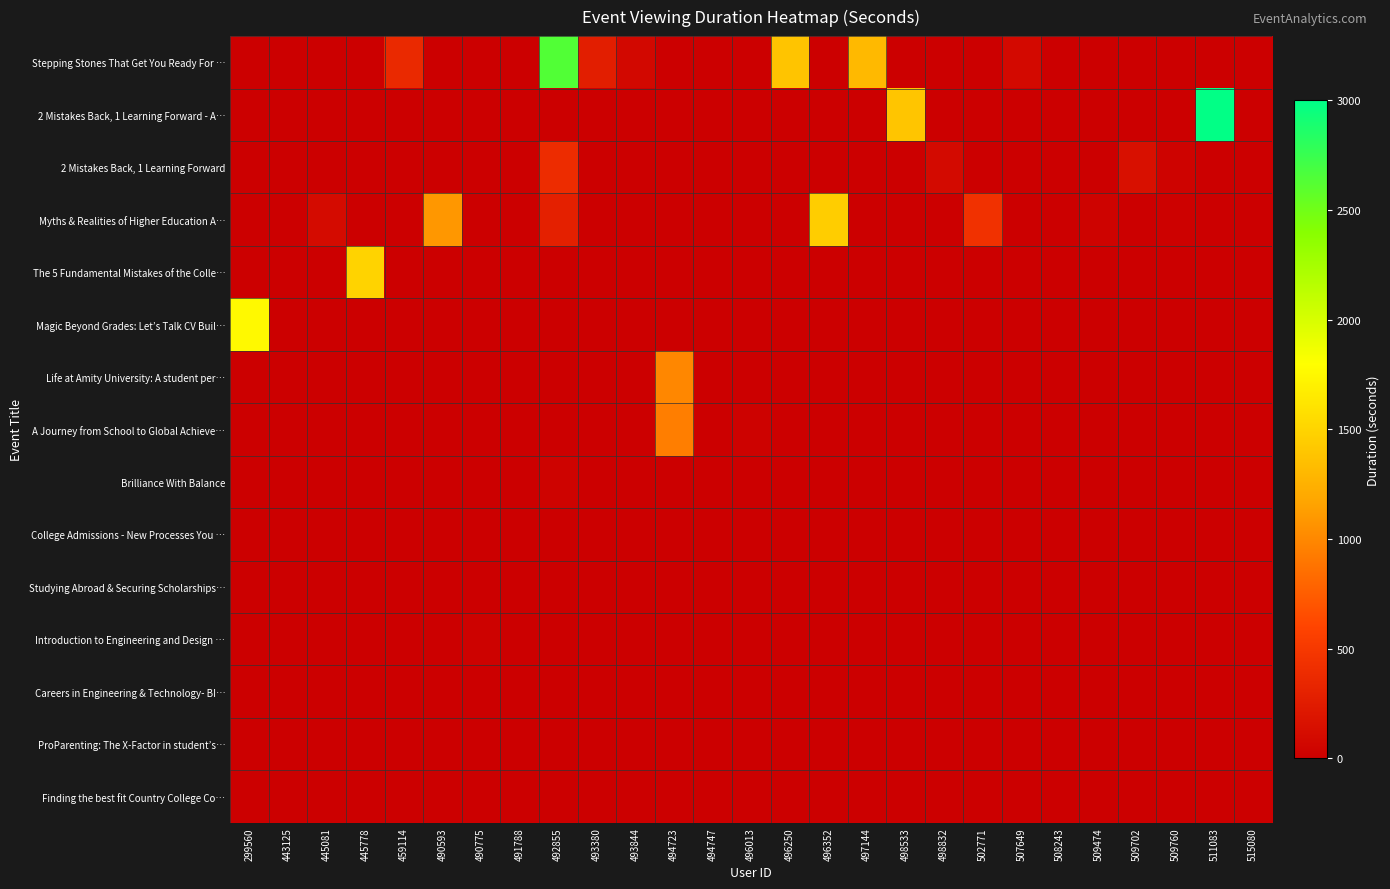

How many series are shown in this chart?

15